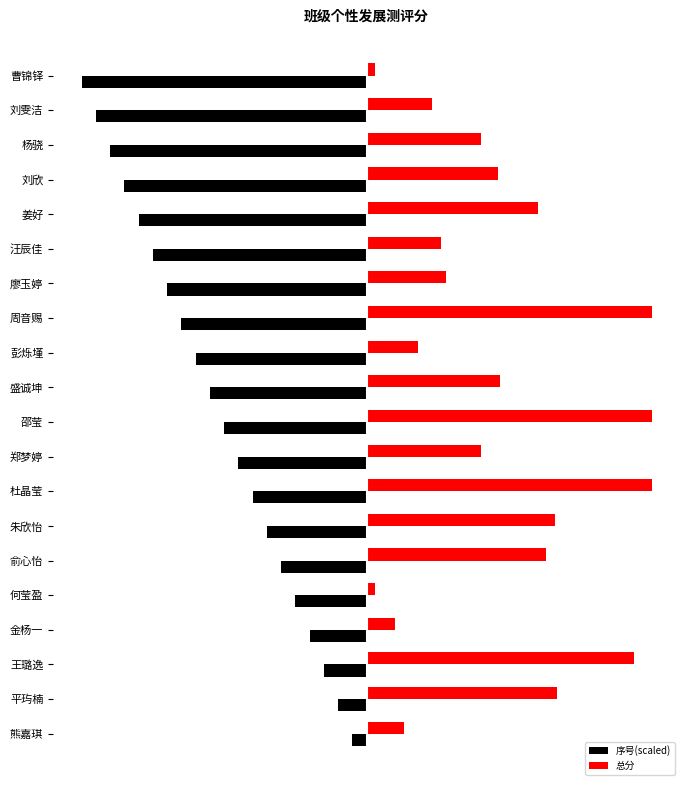

What is the maximum value for 总分?

5.0